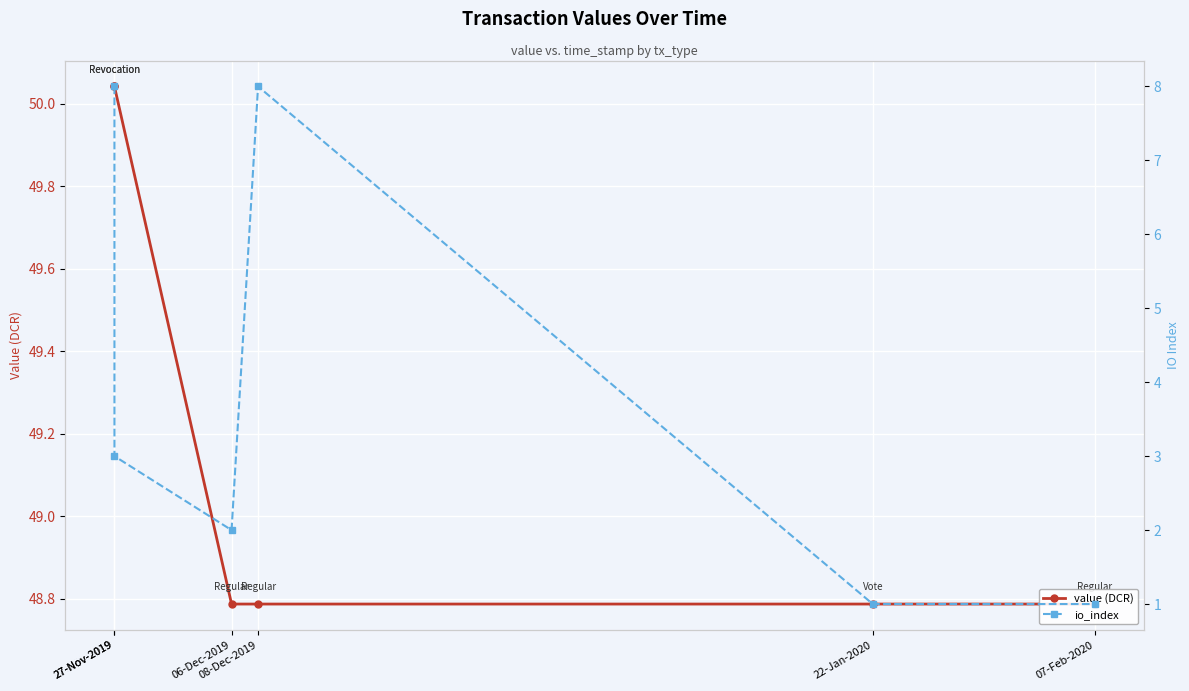

How many data points in io_index are above 3?

2